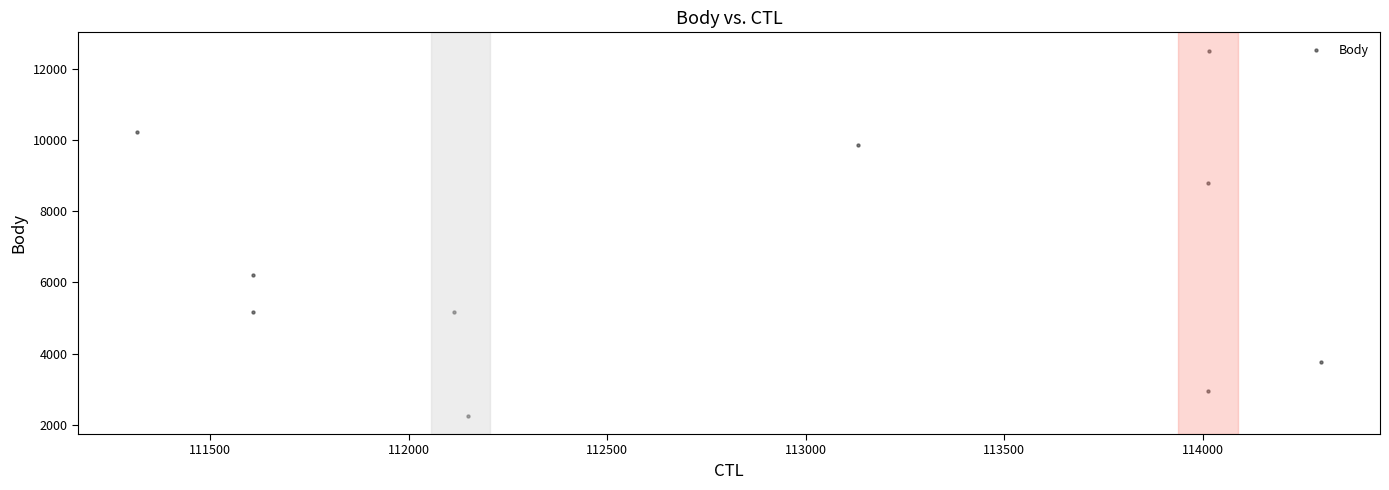

What is the range of Y values (max minus min)?

10253